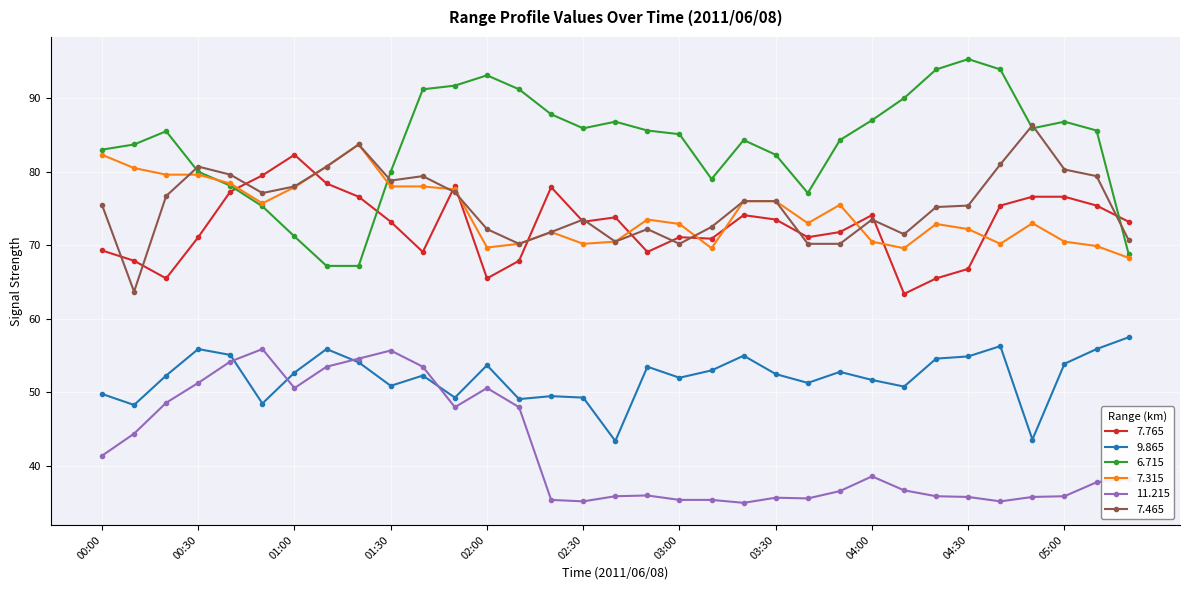

What is the maximum value for 9.865?

57.5